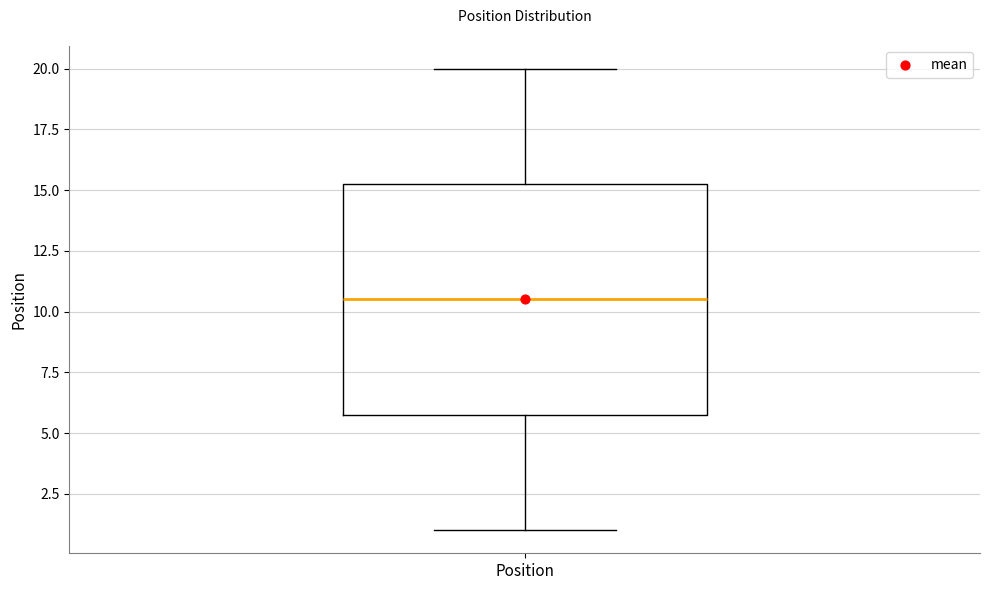

Where does the lower whisker of the box for Position end on the y-axis? The values are not printed on the chart, so give them approximately, as read against the axis.

1.0